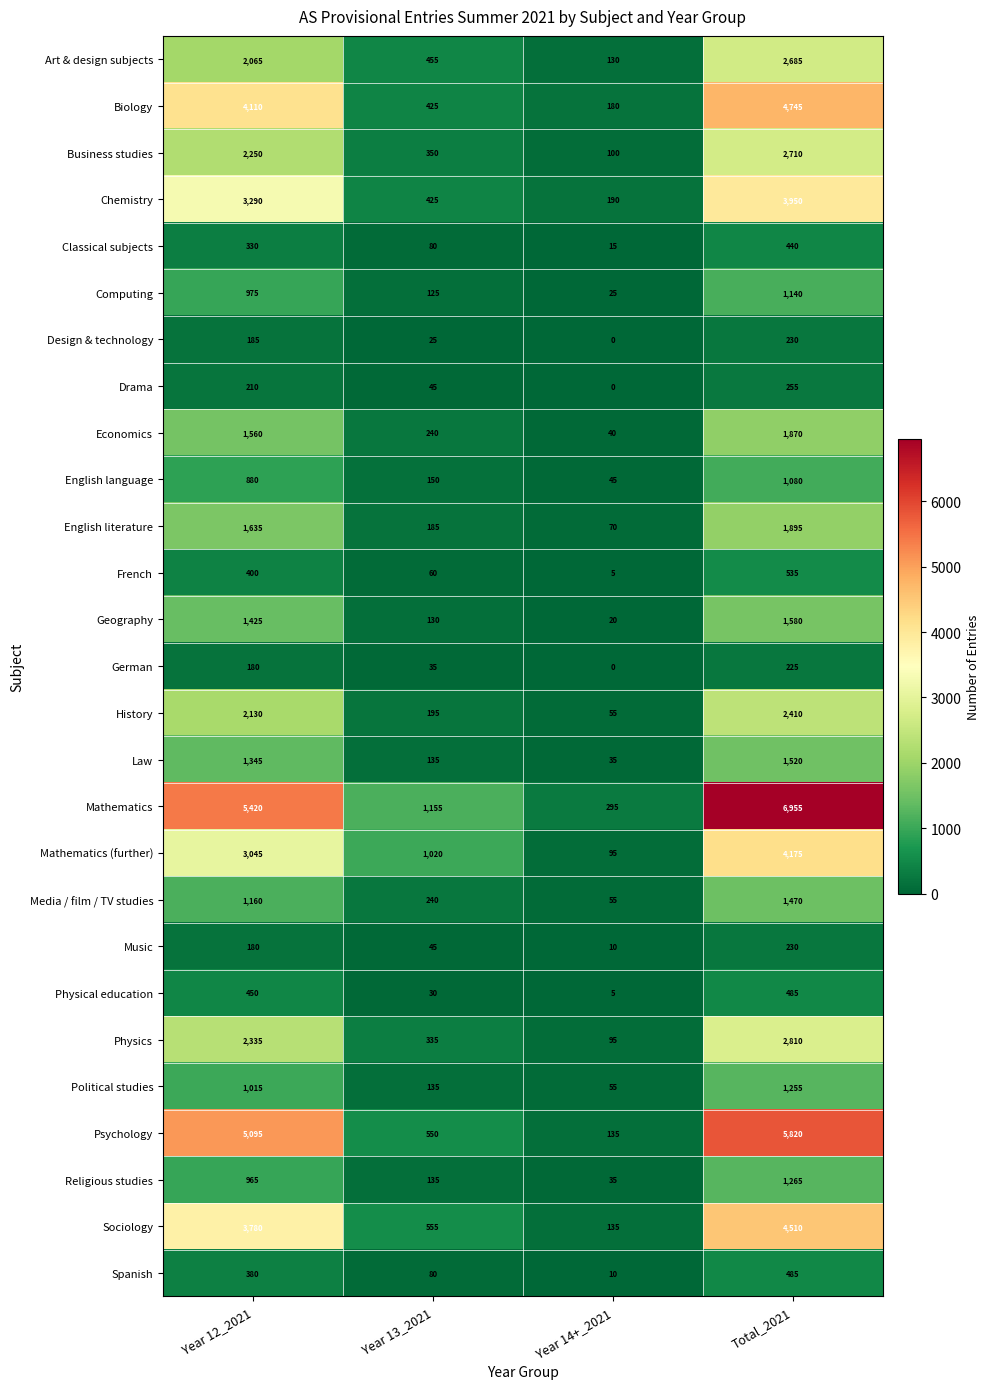

What is the total value across all series at Total_2021?

56730